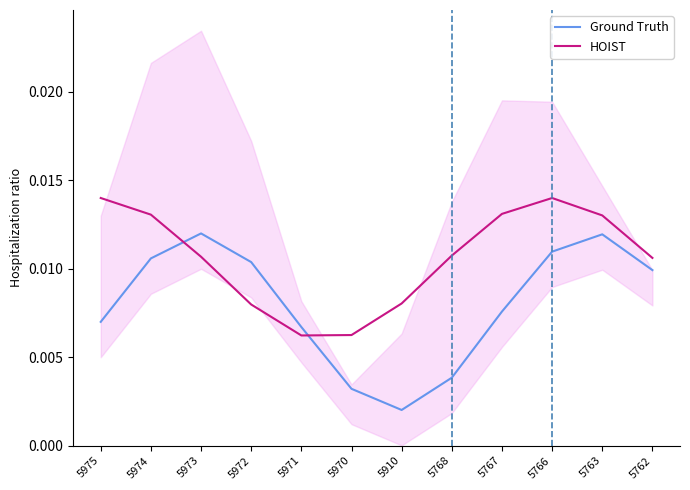

Which series has the widest spread of values?

Ground Truth